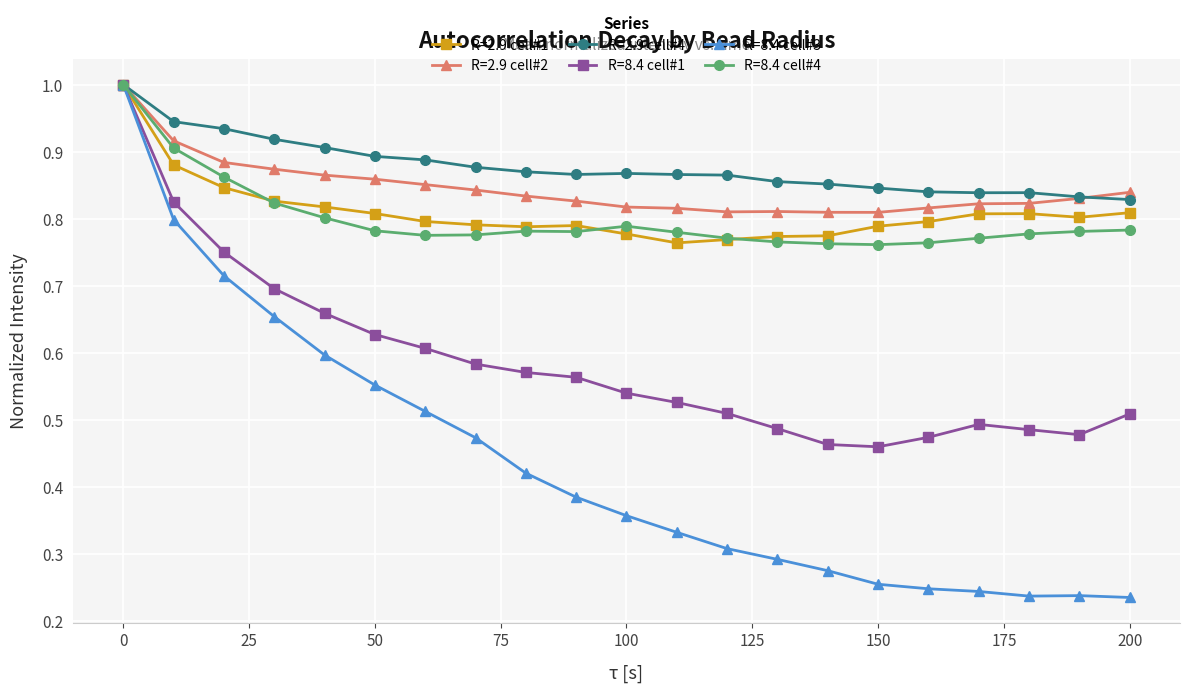

What is the greatest value displayed?

1.0